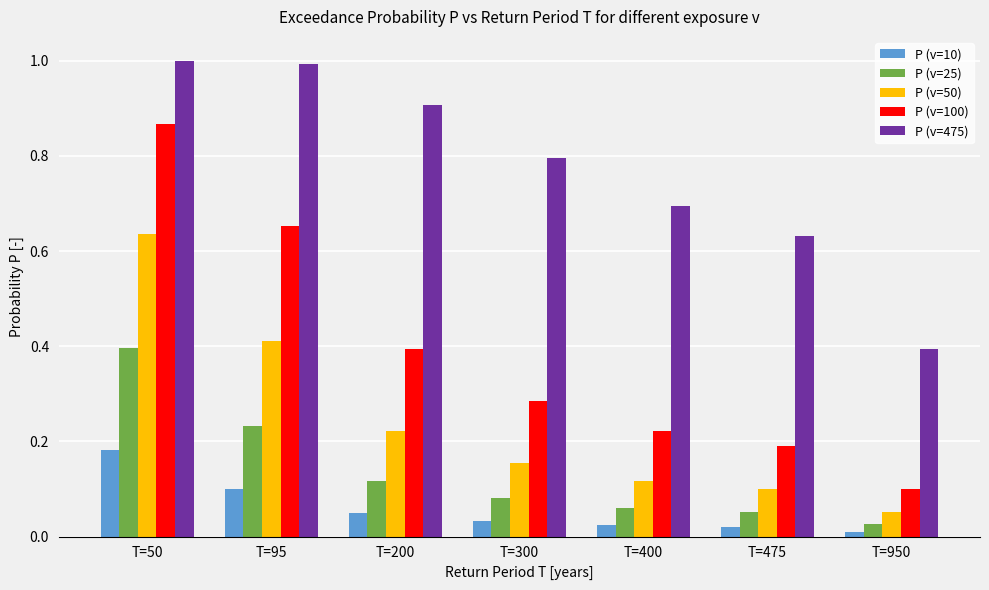

At which label does P (v=25) reach its peak?

T=50